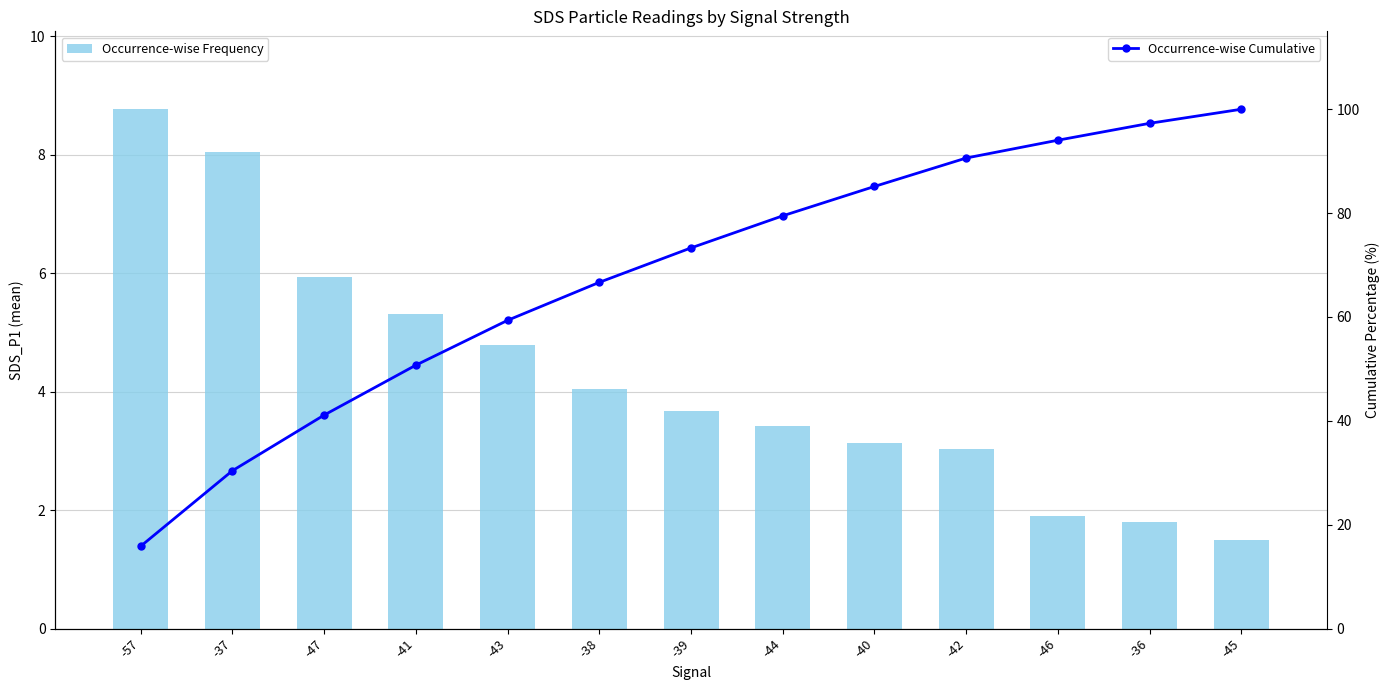

Which series has the largest total across all categories?

Occurrence-wise Cumulative